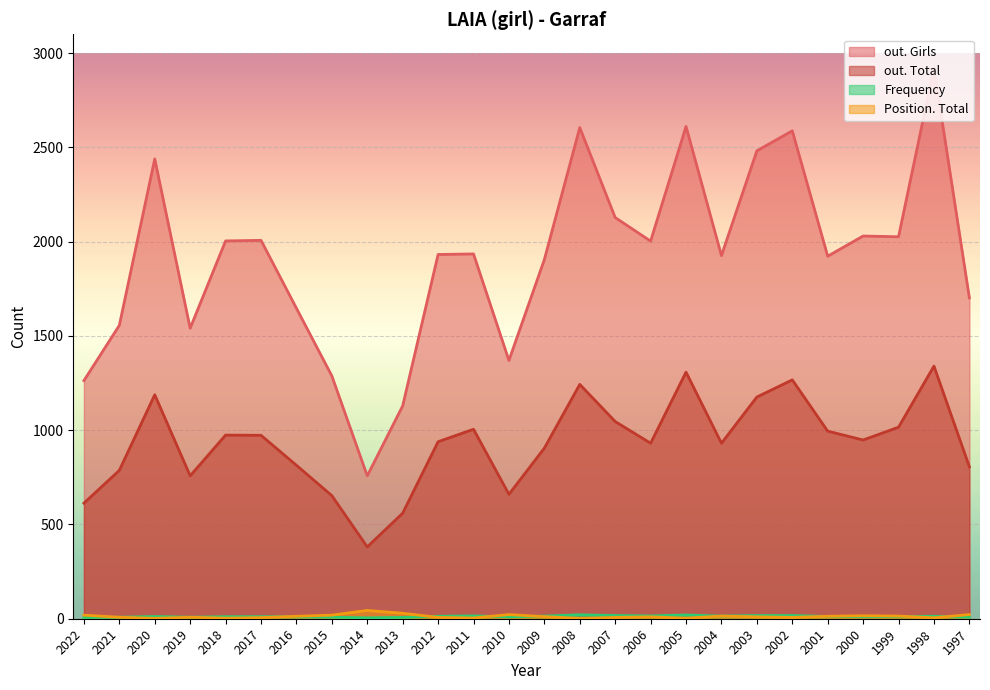

At which category does the chart reach its minimum across all series?

2020